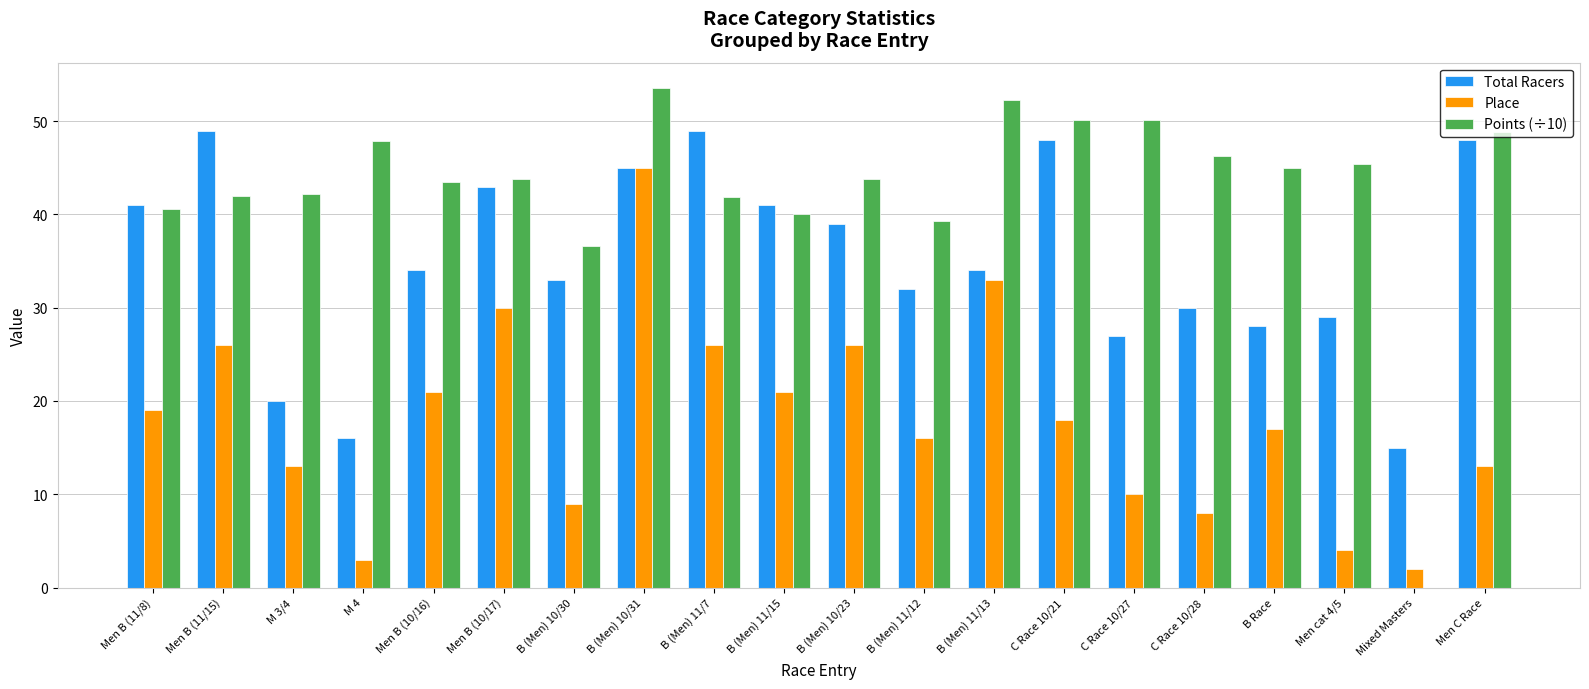

At which label does Points (÷10) first exceed 43?

M 4